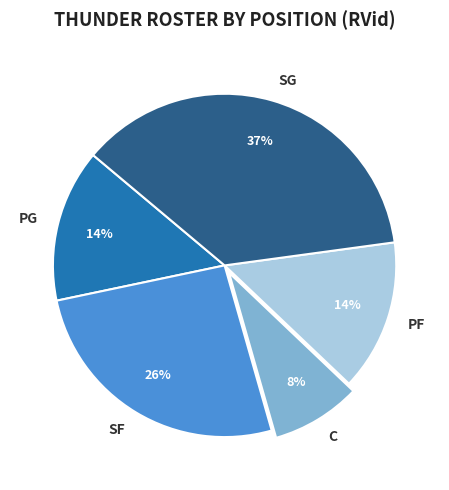

To the nearest percent, what is the difference between the SF and PG slice percentages?

12%